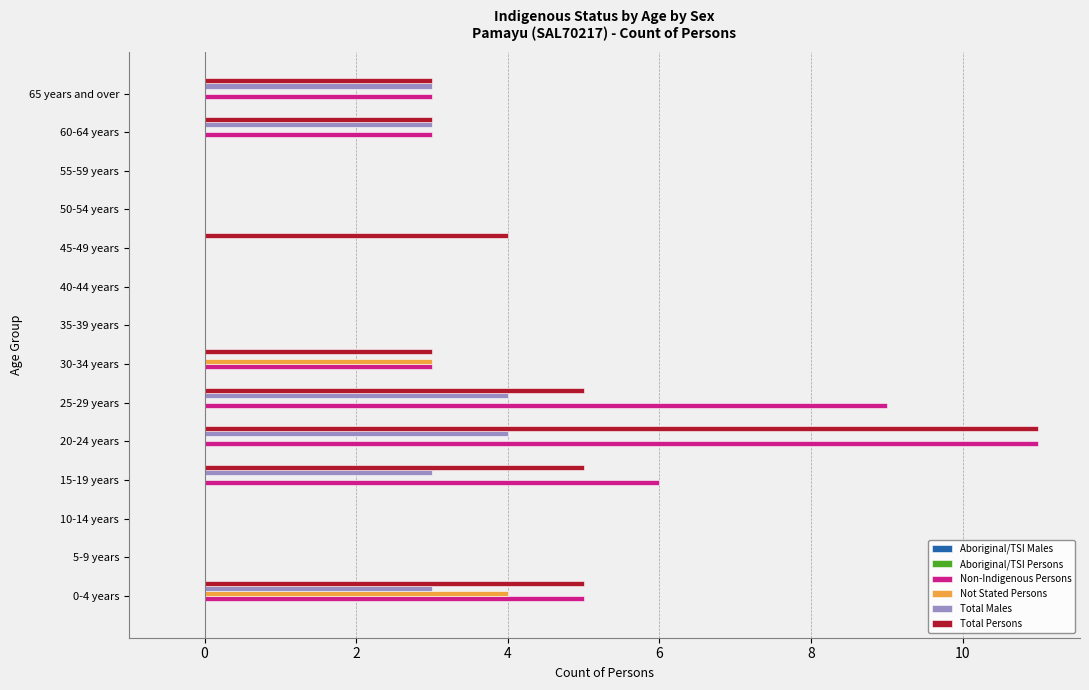

Where is Not Stated Persons nearest to the value 2?

30-34 years